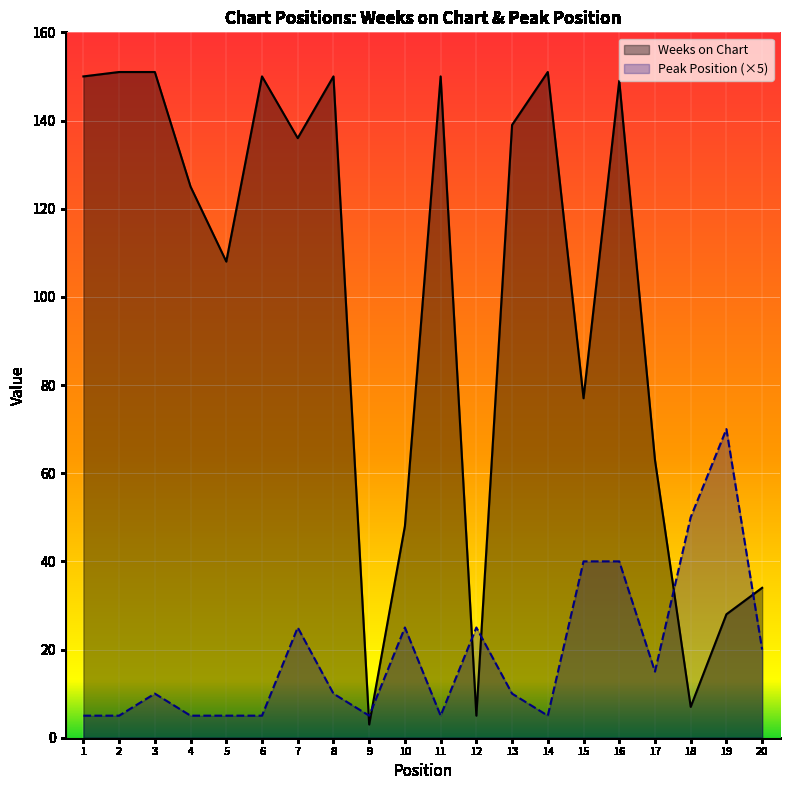

What is the difference between the Peak Position values at 15 and 13?

30